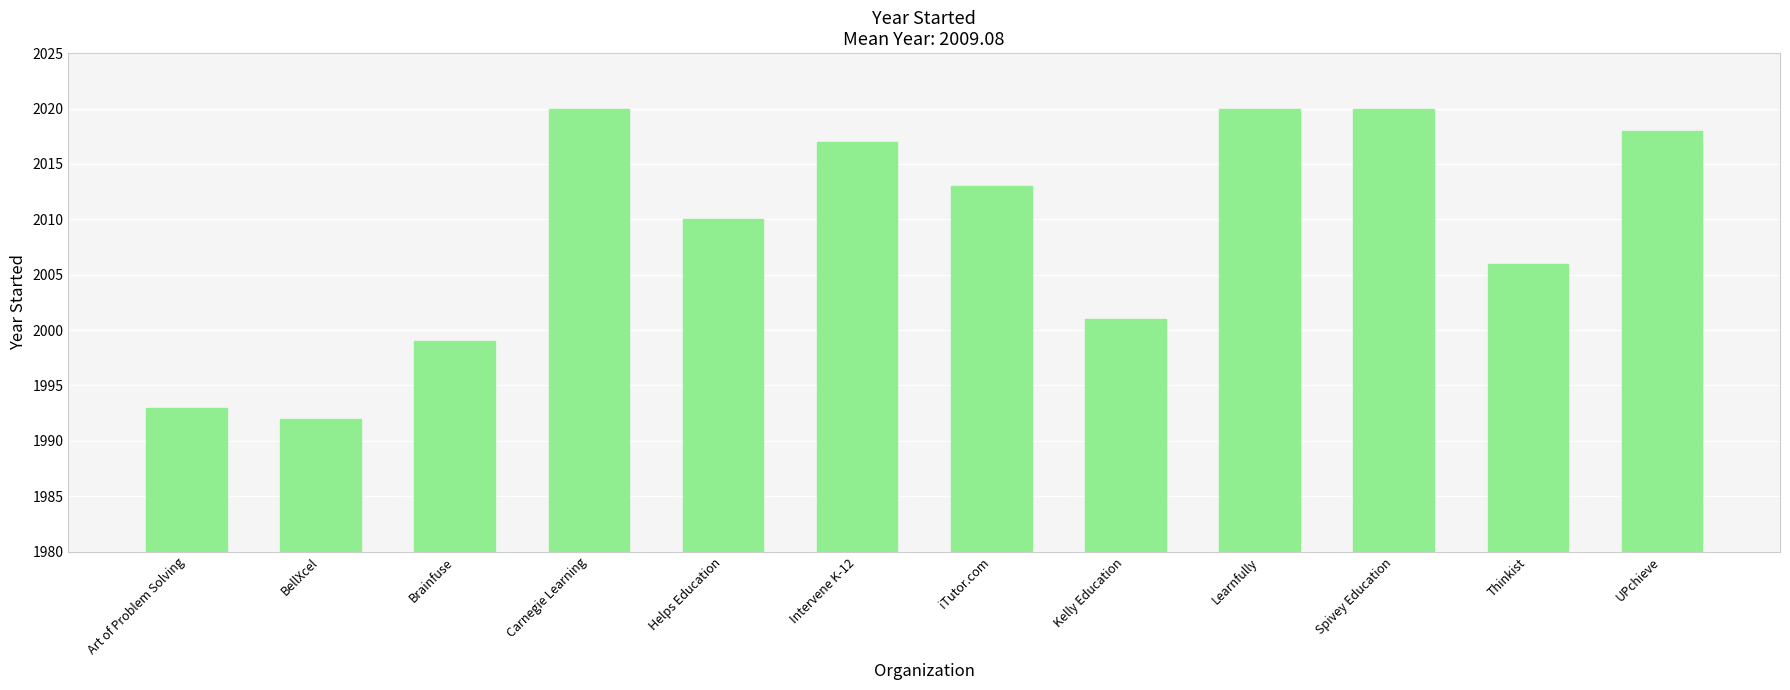

What is the sum of the values at Helps Education and Thinkist?

4016